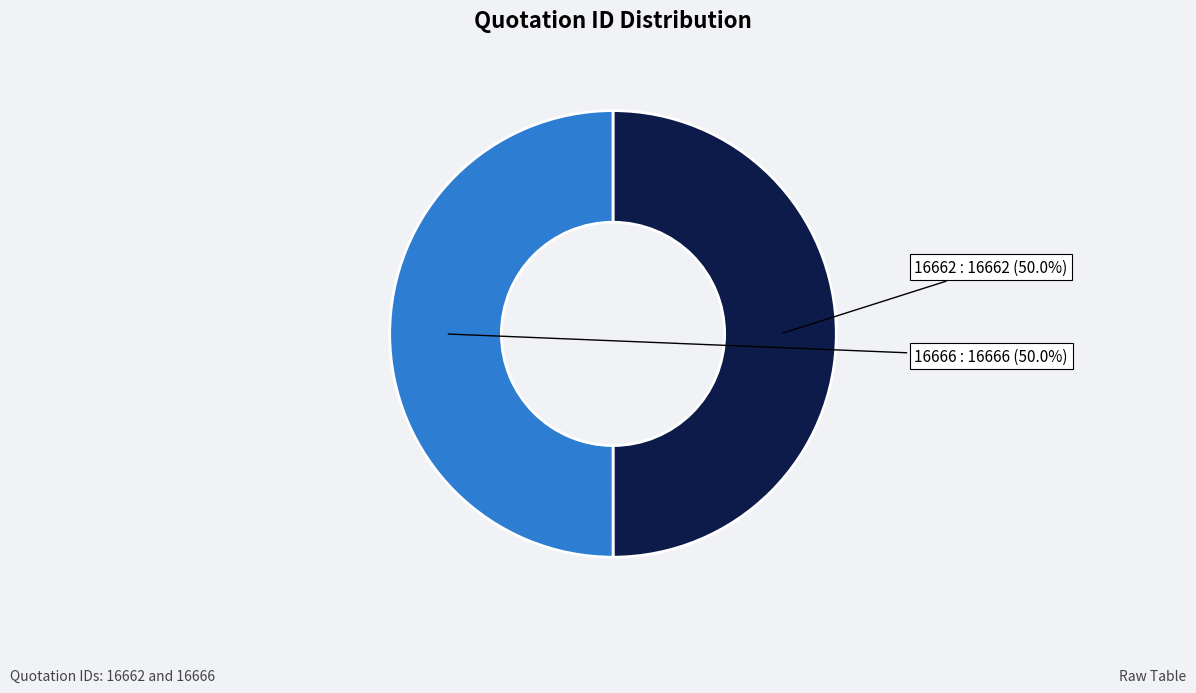

What percentage is the 16666 slice, to the nearest percent?

50%